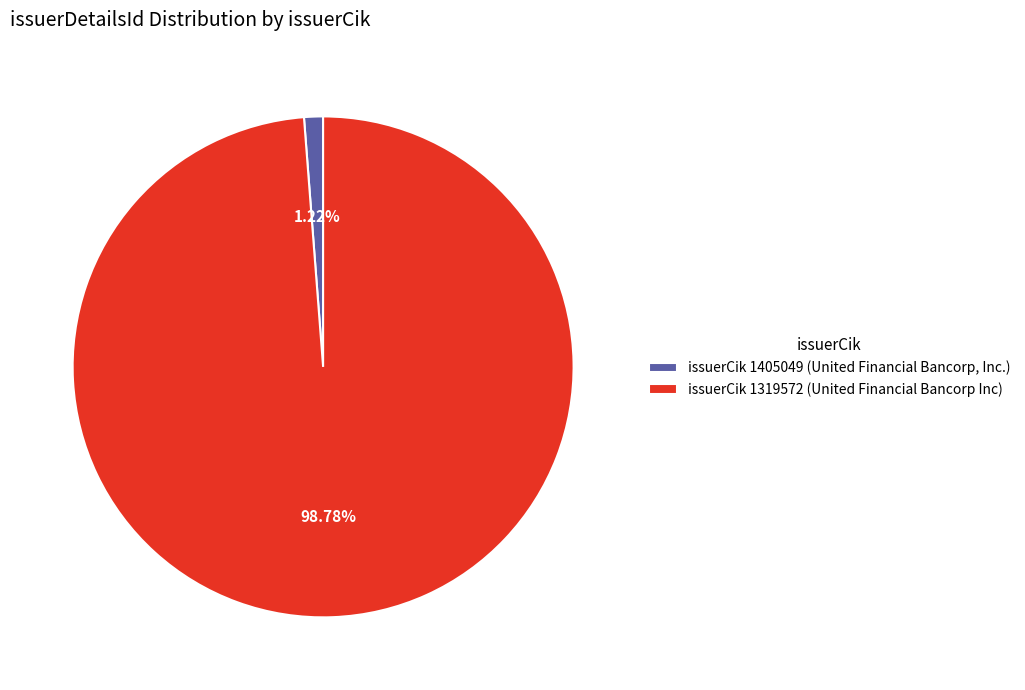

Do issuerCik 1405049 (United Financial Bancorp, Inc.) and issuerCik 1319572 (United Financial Bancorp Inc) together represent more than half of the pie?

Yes